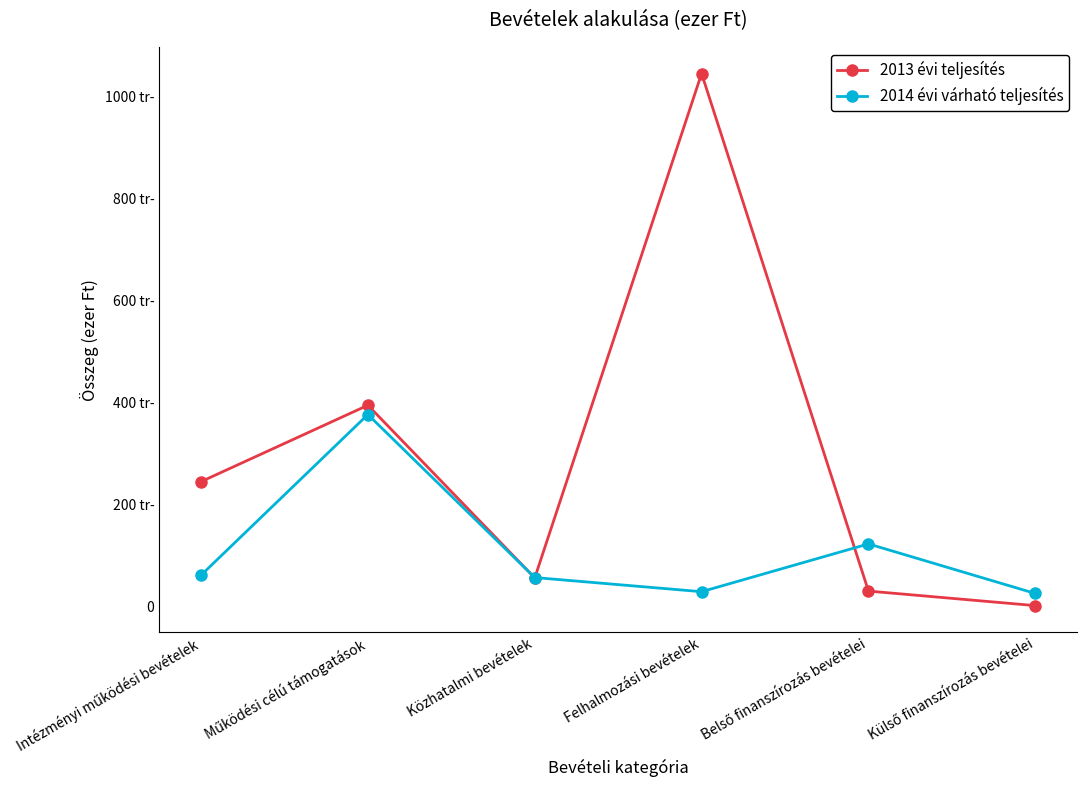

What is the label of the 6th point from the left?

Külső finanszírozás bevételei